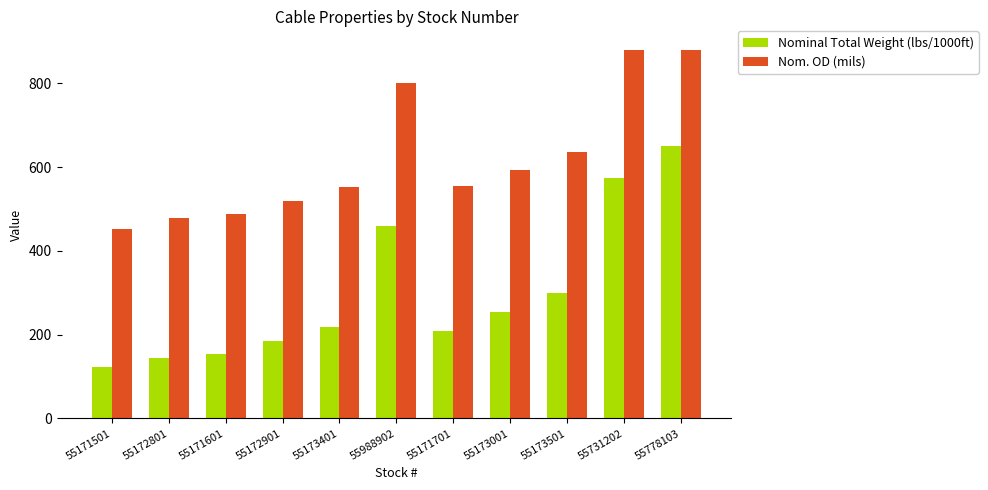

What is the lowest value of the Nominal Total Weight (lbs/1000ft) series?

122